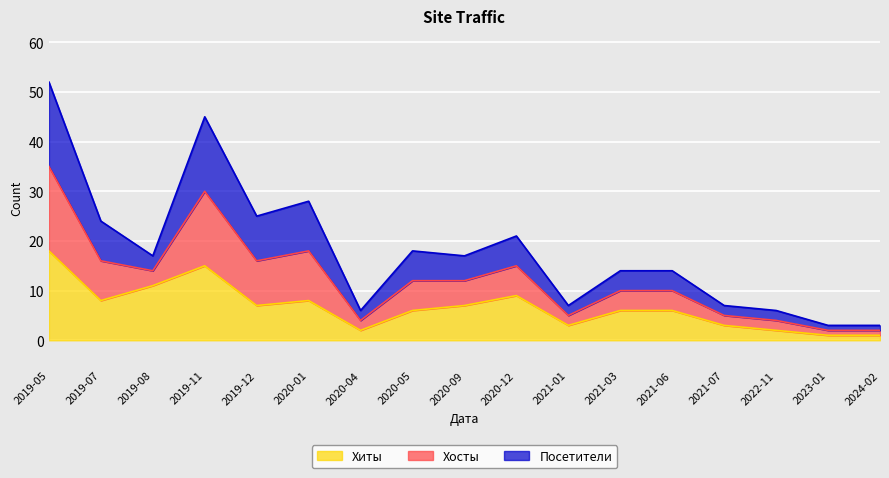

True or false: Хосты has a value of 3 at 2021-01.

False